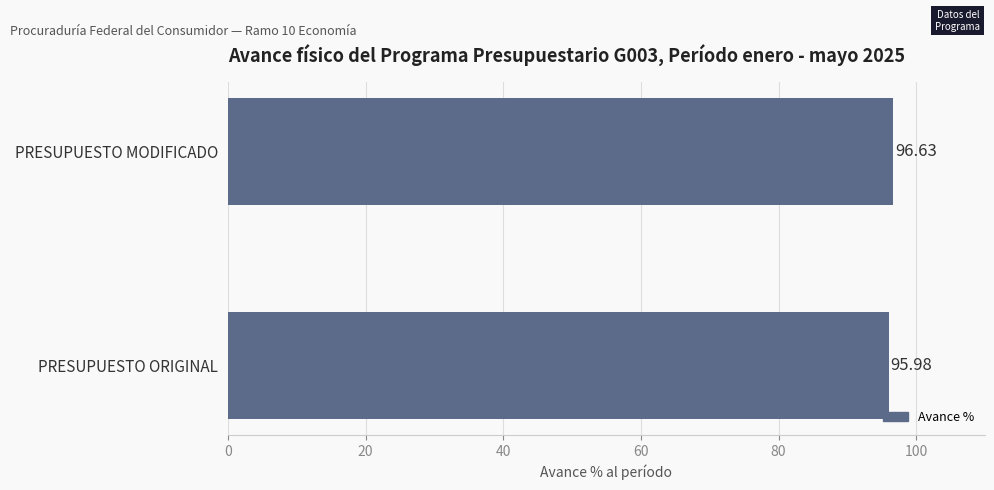

What is the change in value from PRESUPUESTO ORIGINAL to PRESUPUESTO MODIFICADO?

+0.6